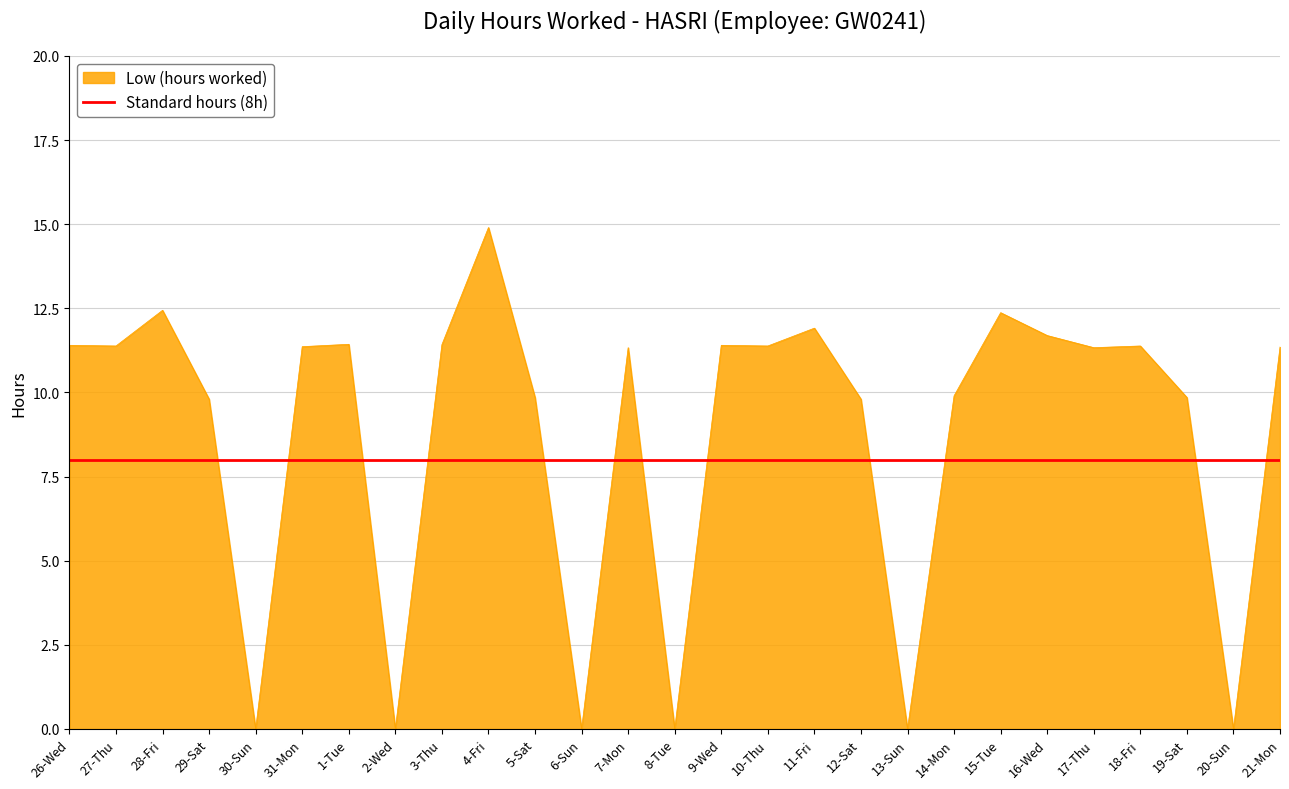

Is it true that Standard hours (8h) equals 8.0 at 10-Thu?

True